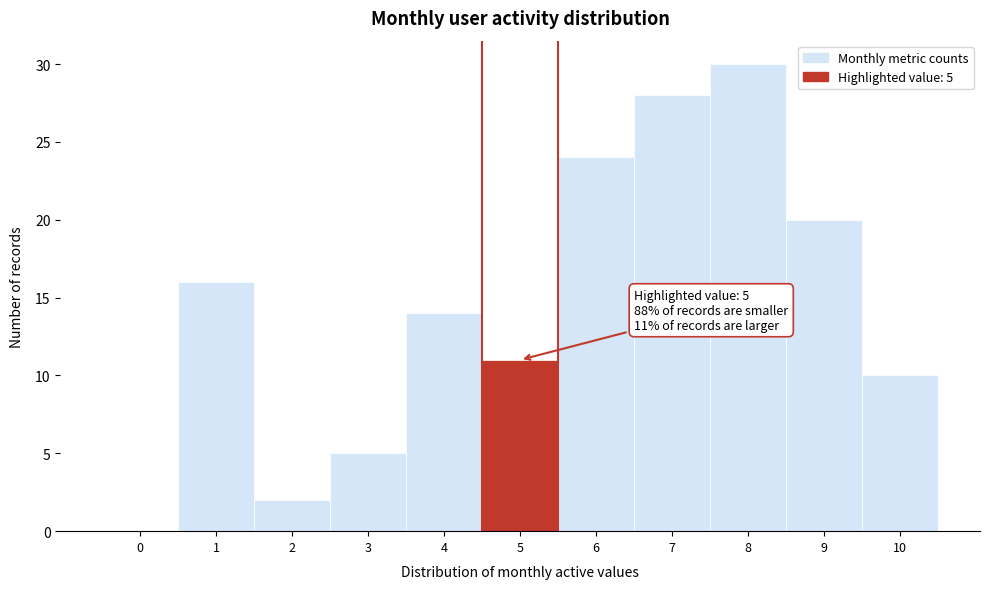

Reading left to right, extract all data points from this chart.

0=0	1=16	2=2	3=5	4=14	5=11	6=24	7=28	8=30	9=20	10=10